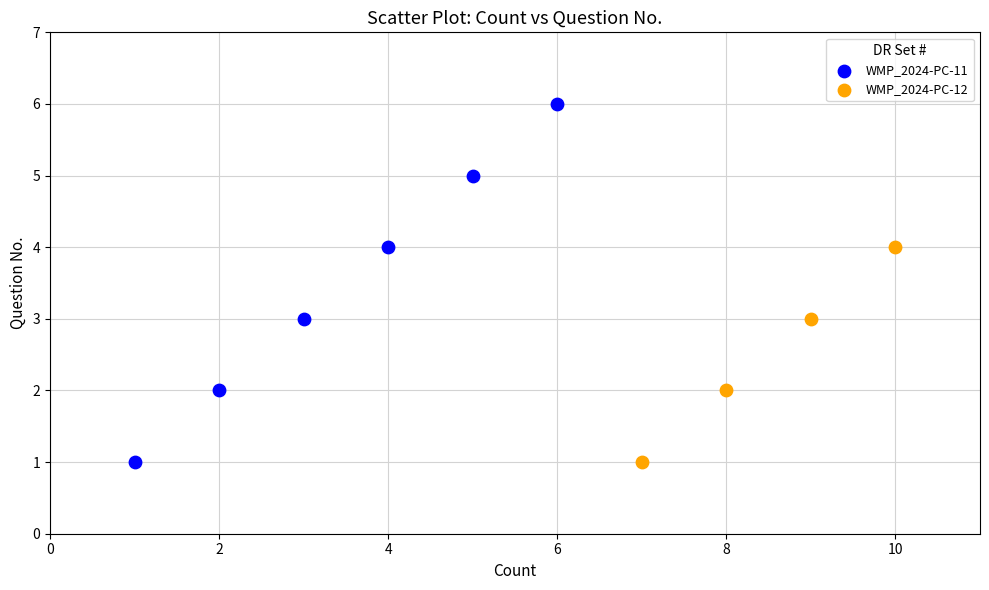

Which series reaches the maximum Y coordinate?

WMP_2024-PC-11